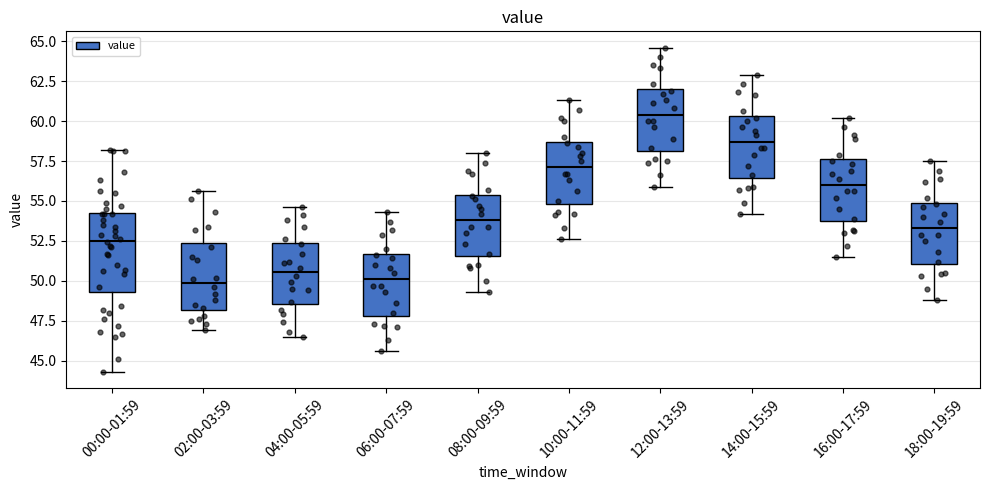

Which box has the highest median line?

12:00-13:59